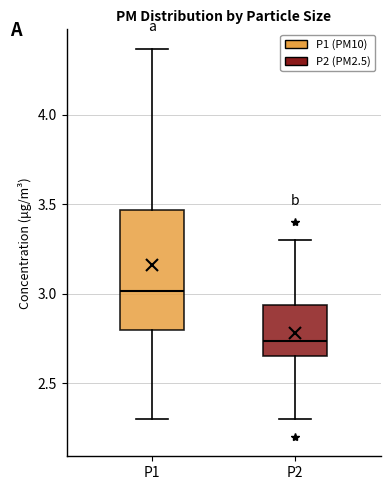

Reading left to right, transcribe this box plot: for each box, give where its median line is, the range the box spans, and where its two whiskers end, as read against the y-axis. The values are not printed on the chart, so give them approximately, as read against the axis.

P1: median 3.00, box 2.80 to 3.45, whiskers 2.30 to 4.35
P2: median 2.75, box 2.65 to 2.95, whiskers 2.30 to 3.30